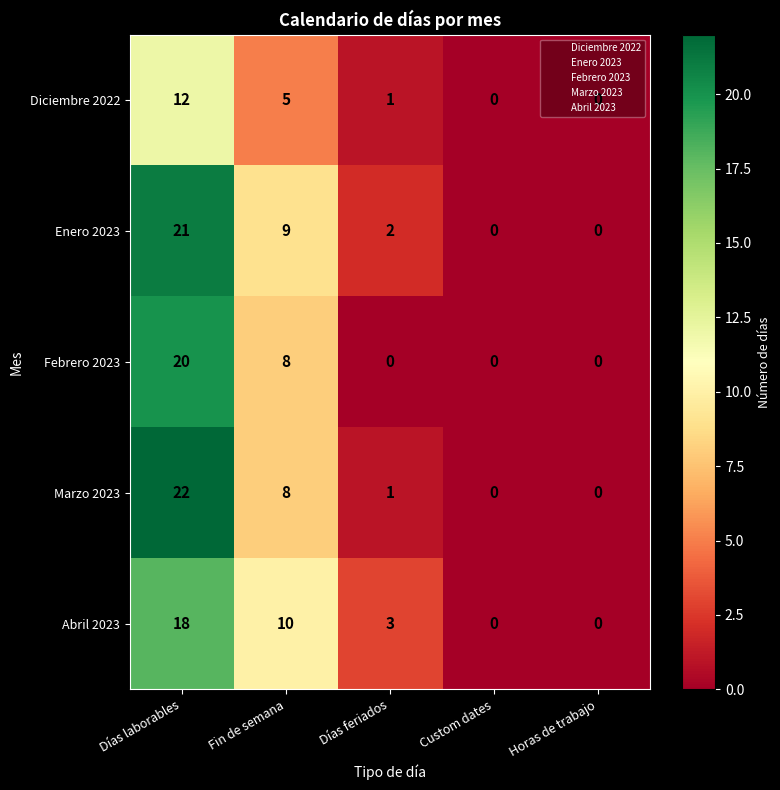

What is the difference between the Marzo 2023 values at Días laborables and Fin de semana?

14